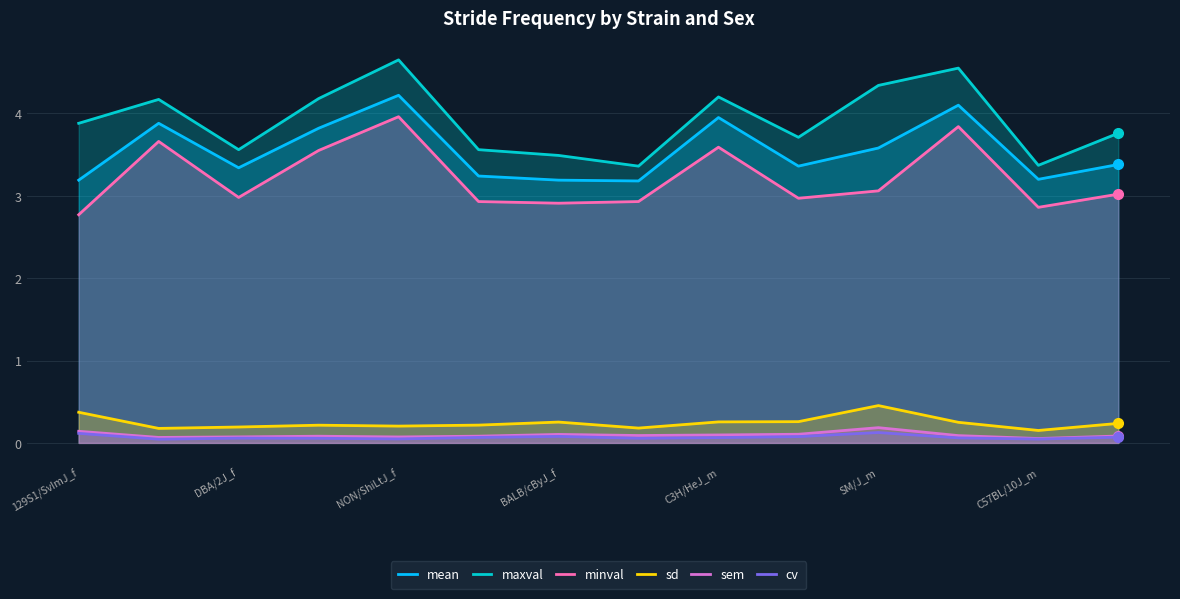

List the series in order of their peak value, highest first.

maxval, mean, minval, sd, sem, cv